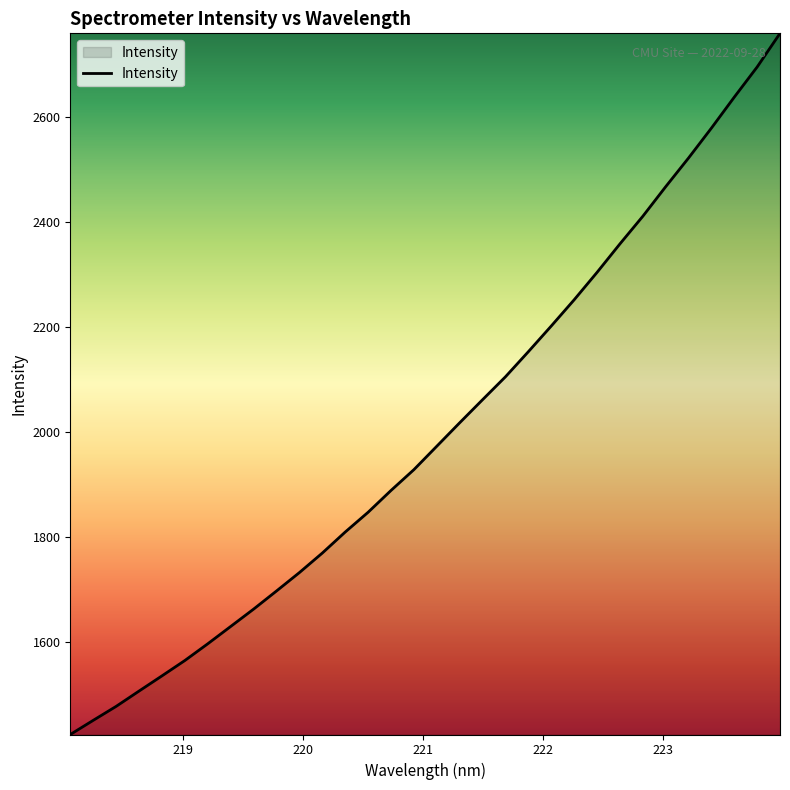

What is the difference between the maximum and minimum values?

1335.3